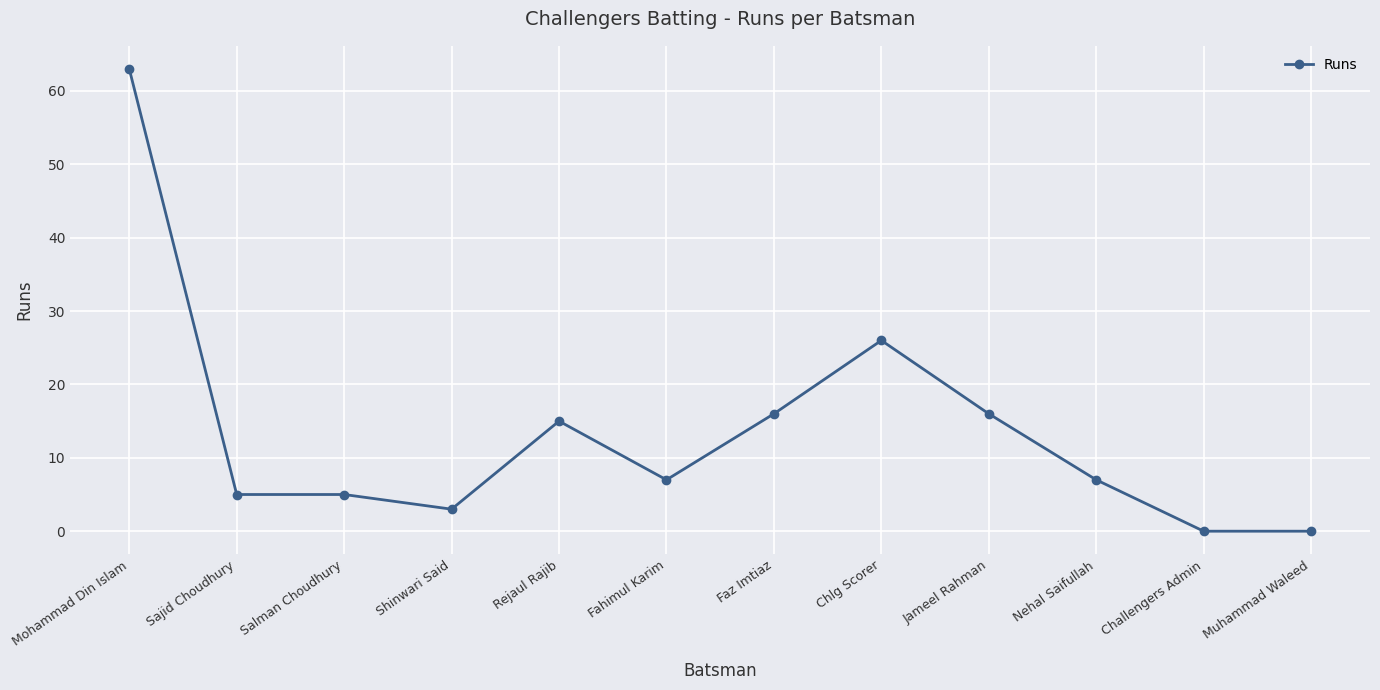

Reading left to right, list all the values displayed in this chart.

Mohammad Din Islam=63	Sajid Choudhury=5	Salman Choudhury=5	Shinwari Said=3	Rejaul Rajib=15	Fahimul Karim=7	Faz Imtiaz=16	Chlg Scorer=26	Jameel Rahman=16	Nehal Saifullah=7	Challengers Admin=0	Muhammad Waleed=0